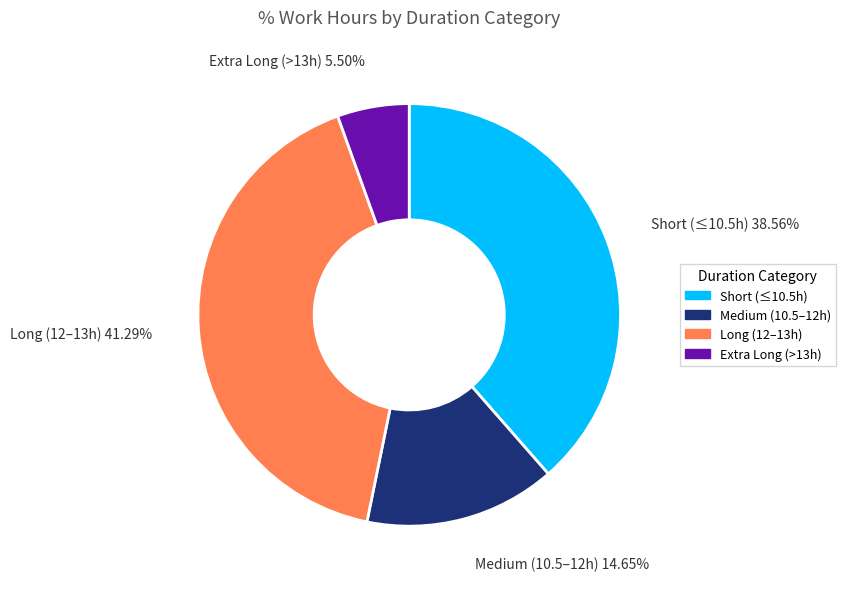

Is there a majority slice in this chart?

No